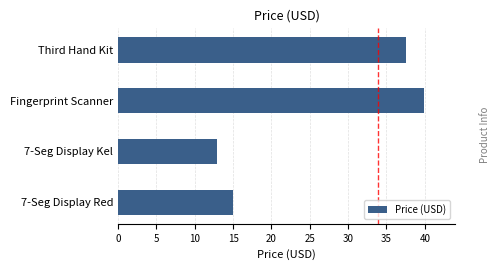

What value does the data have at Fingerprint Scanner?

40.0